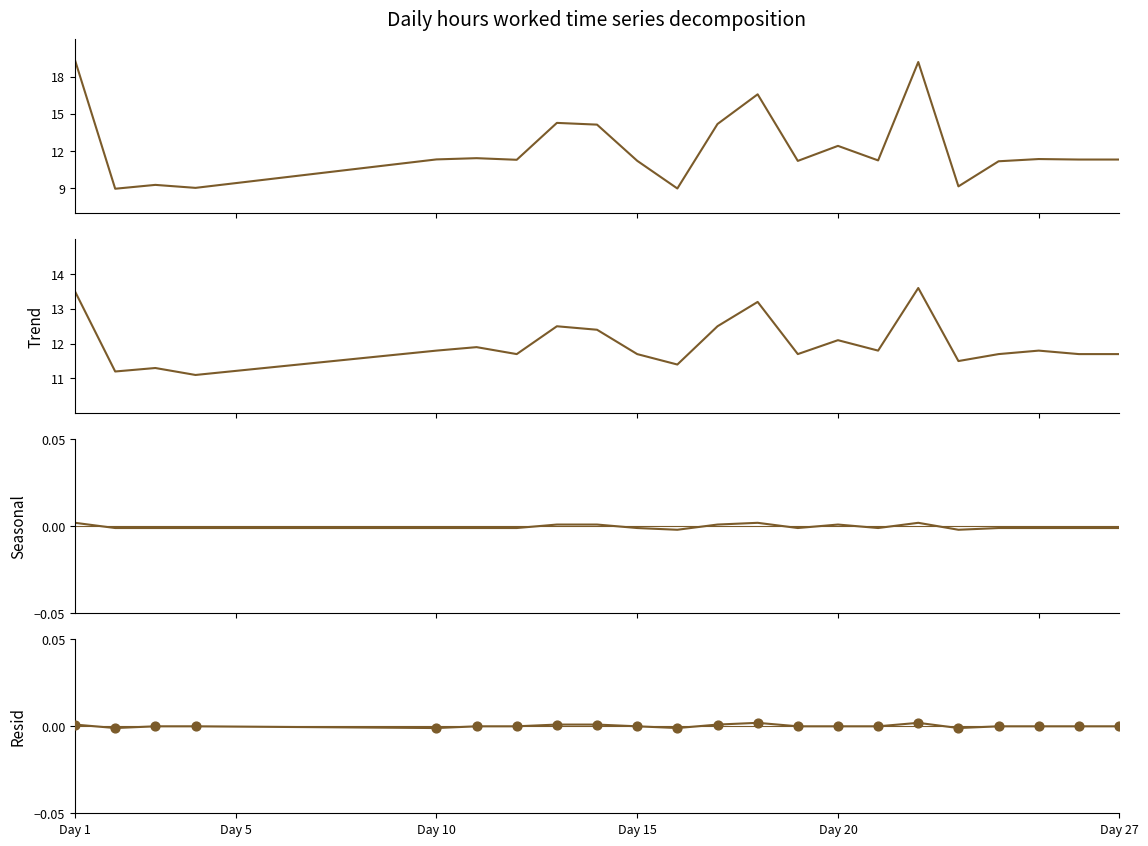

What are all the series names shown in the legend?

Hours Worked, Trend, Seasonal, Resid